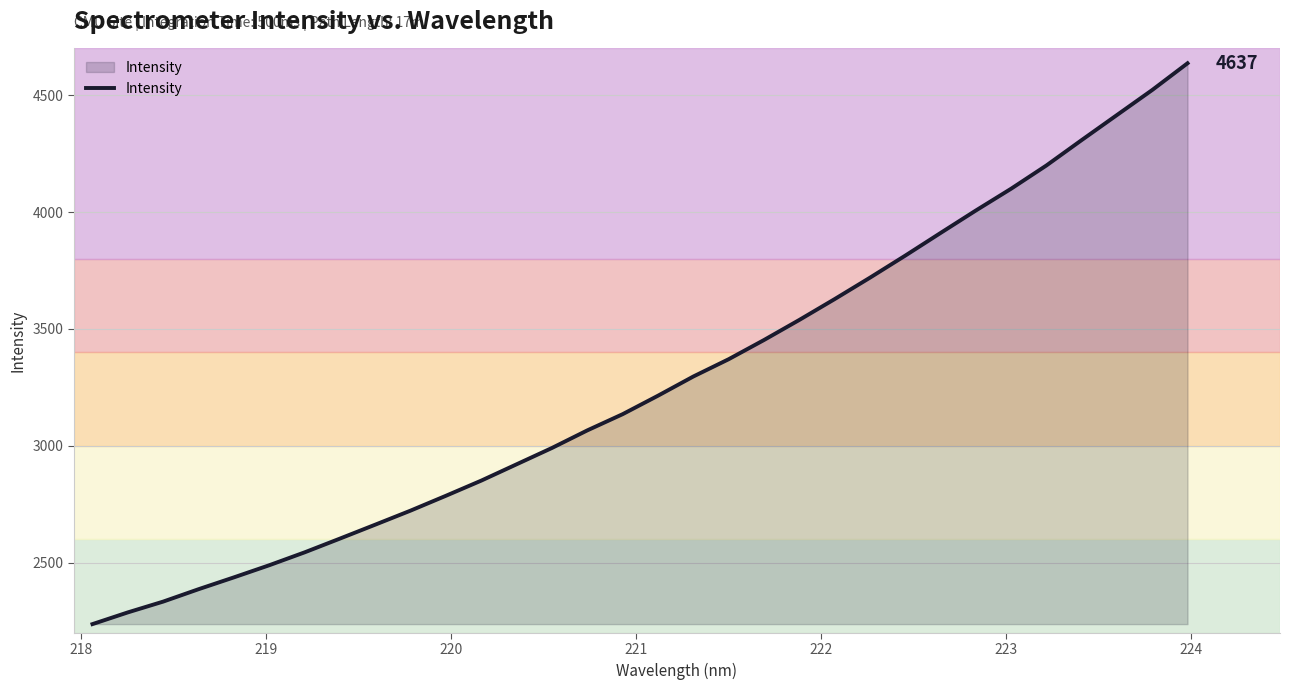

What is the maximum value shown in the chart?

4636.6